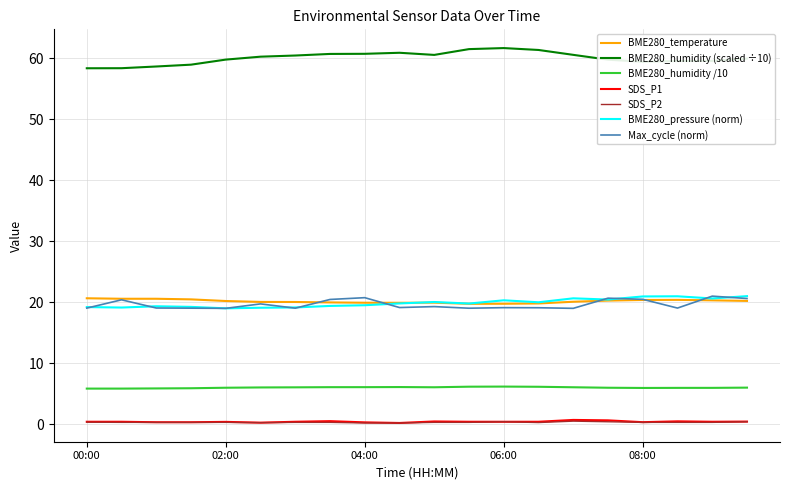

Which series has the largest total across all categories?

BME280_humidity (scaled ÷10)